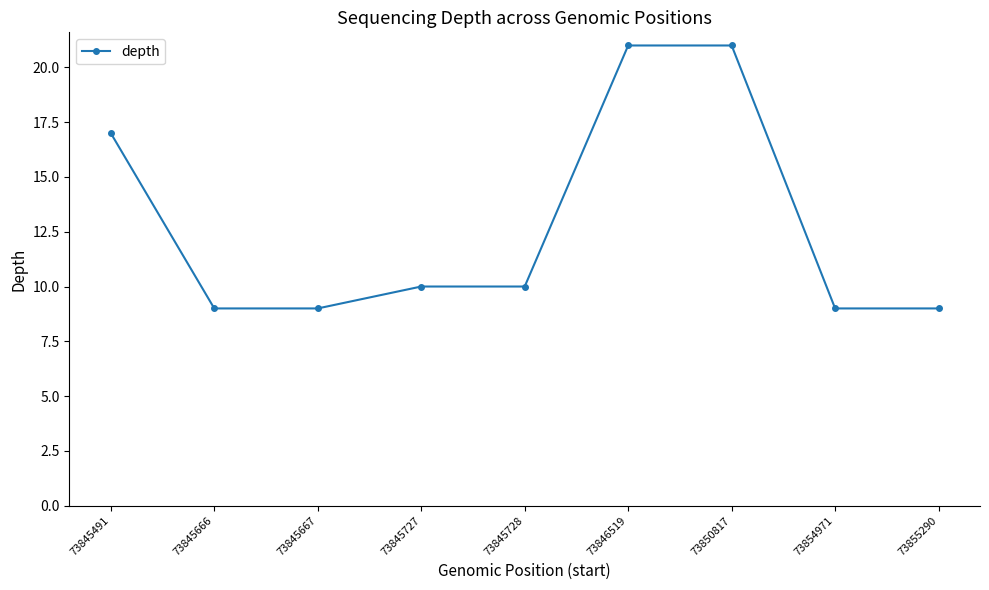

Where is the data nearest to the value 15?

73845491